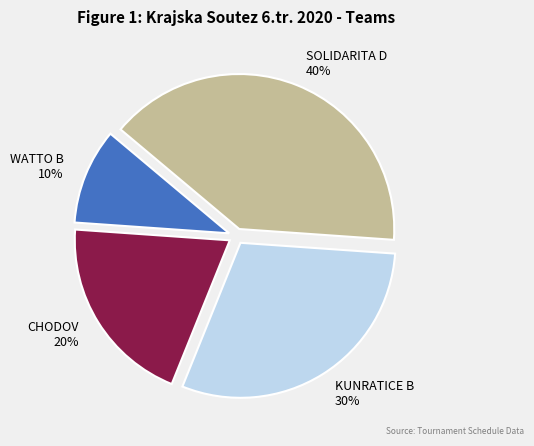

Is CHODOV the majority of the pie?

No